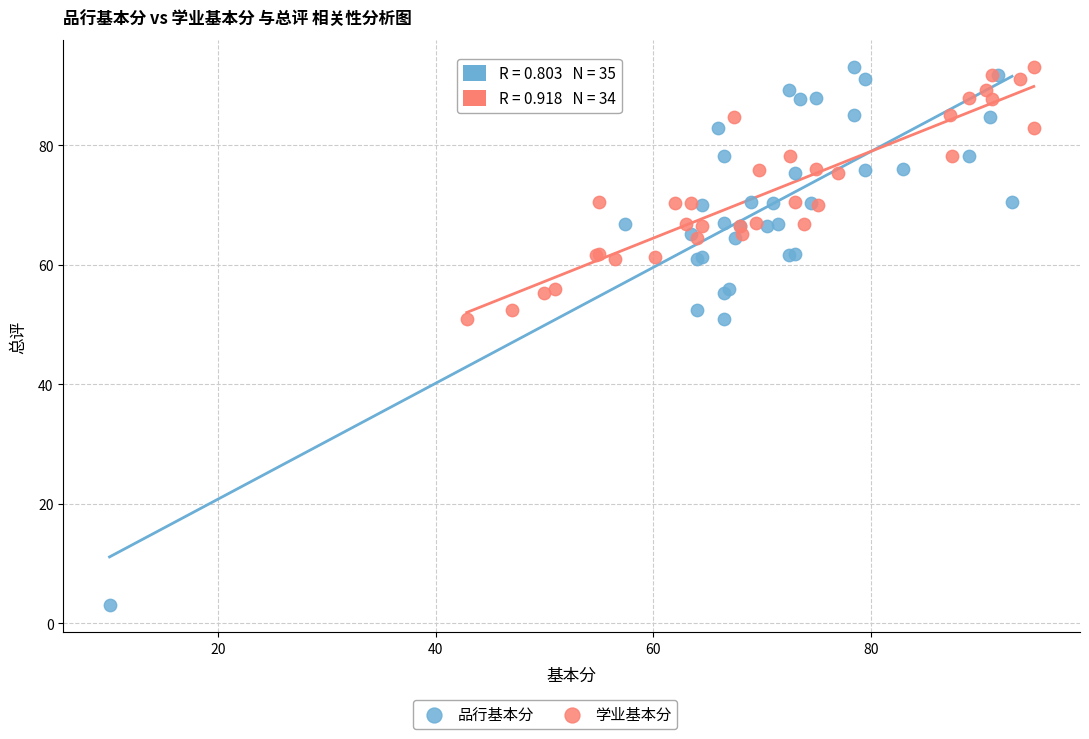

Which series has the widest spread of Y values?

品行基本分